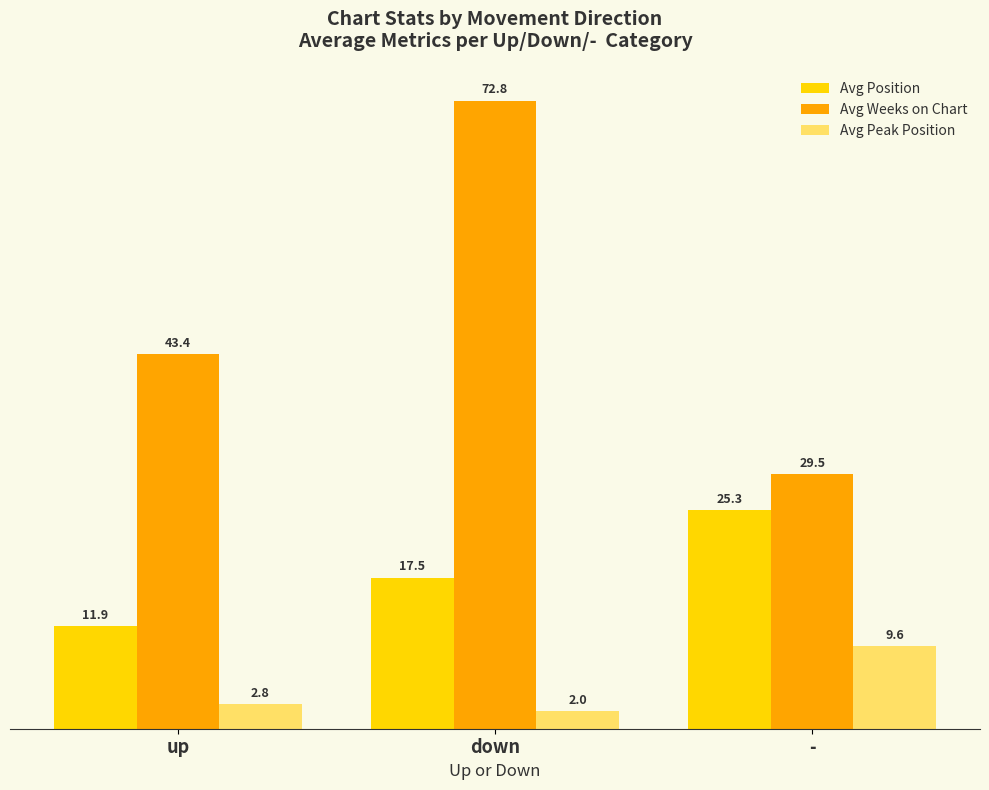

Which series changed the most between down and -?

Avg Weeks on Chart